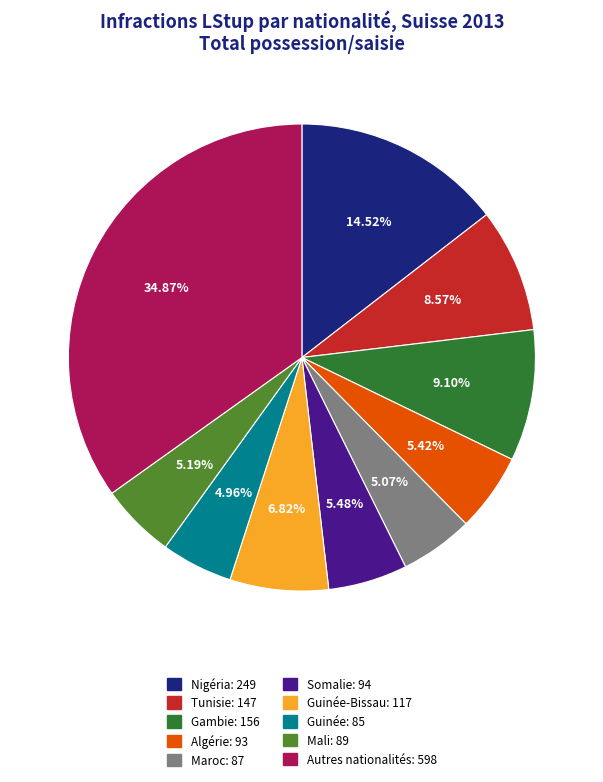

Is there any slice that represents more than half of the pie?

No